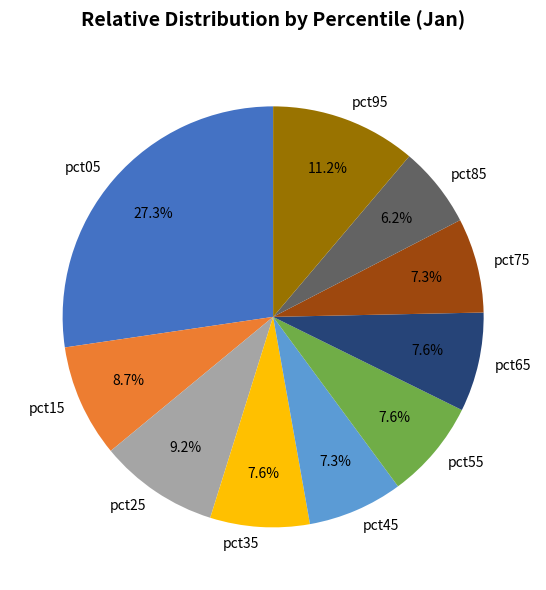

Count the number of slices in the pie.

10